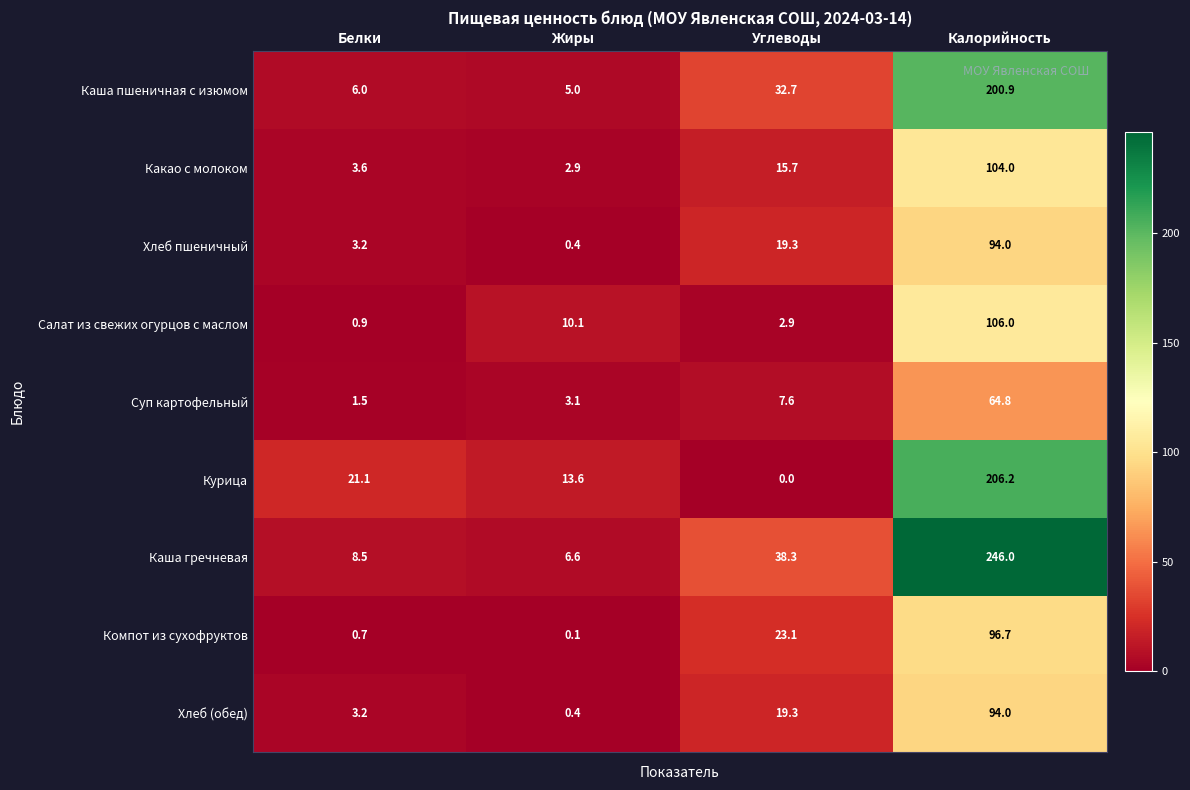

Which category has the lowest value across all series?

Углеводы